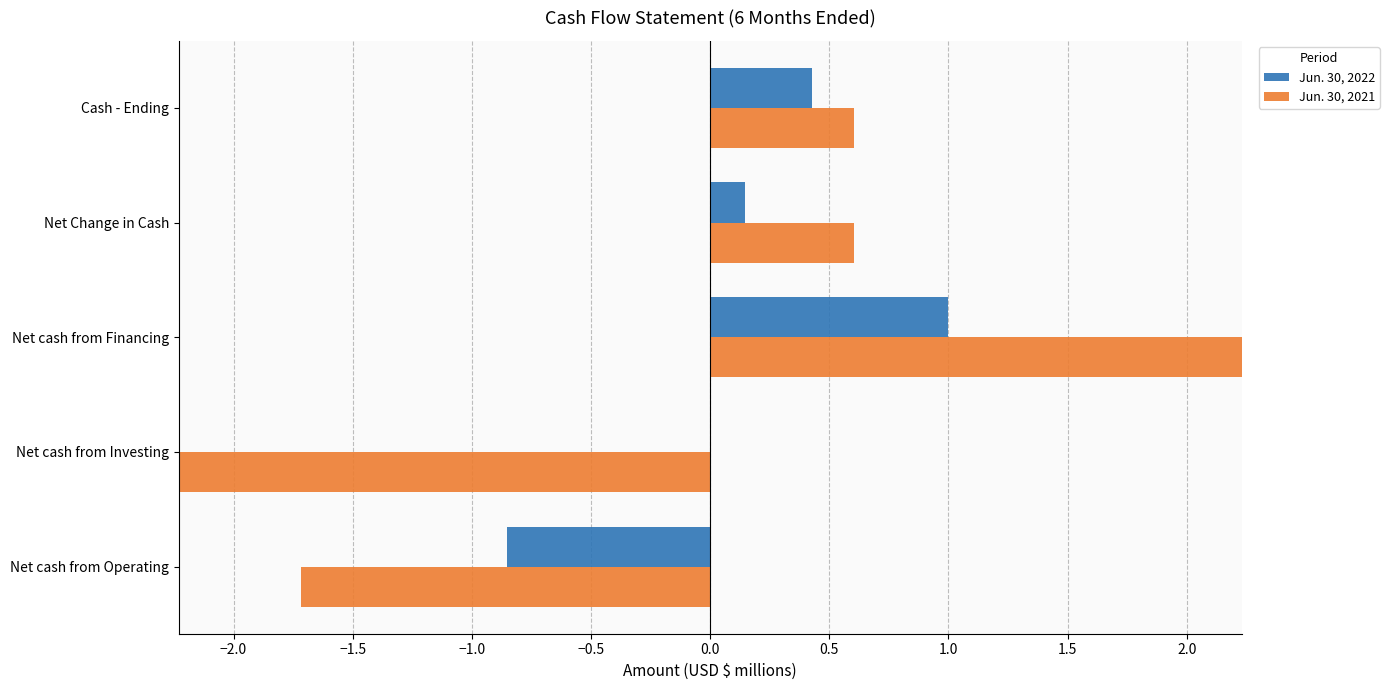

Between Net cash from Operating and Cash - Ending, which is larger?

Cash - Ending